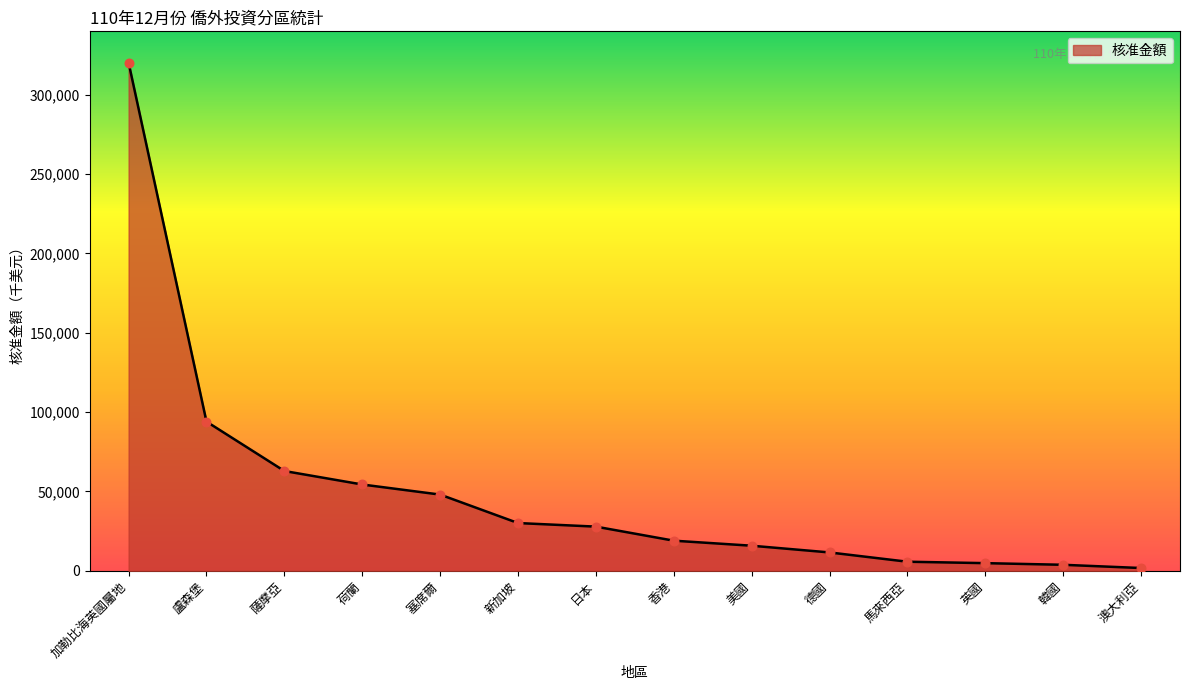

Which has a higher value, 薩摩亞 or 英國?

薩摩亞